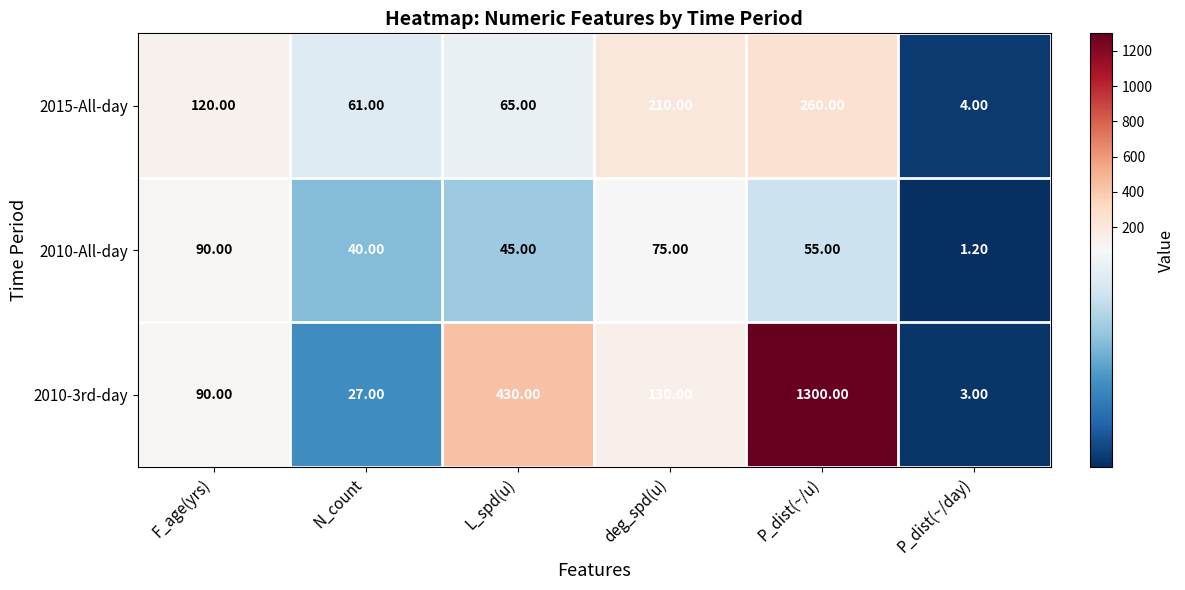

What is the sum of the 2015-All-day values at F_age(yrs) and deg_spd(u)?

330.0